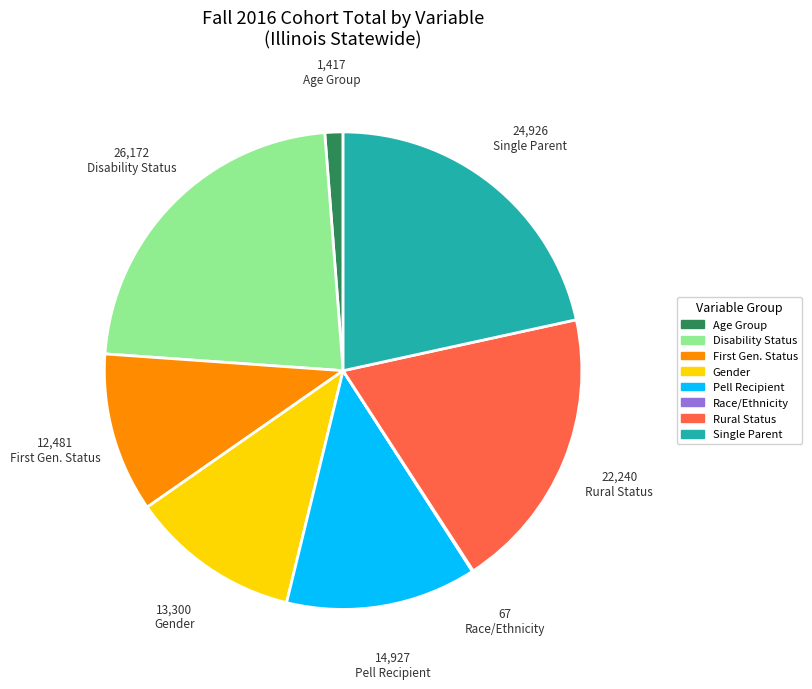

Which slice is the largest?

Disability Status